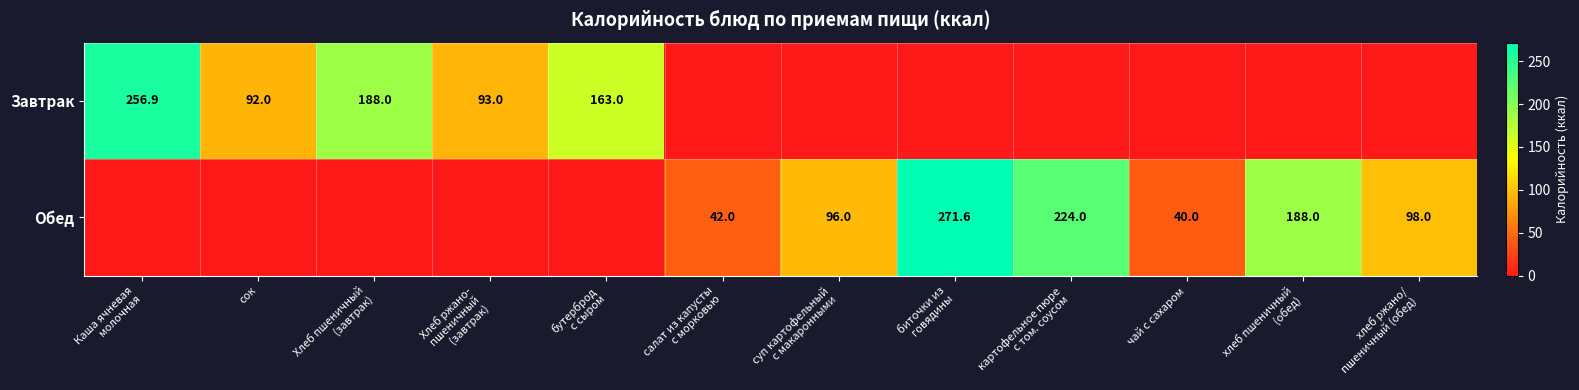

Rank the series by their maximum value, from lowest to highest.

Завтрак, Обед